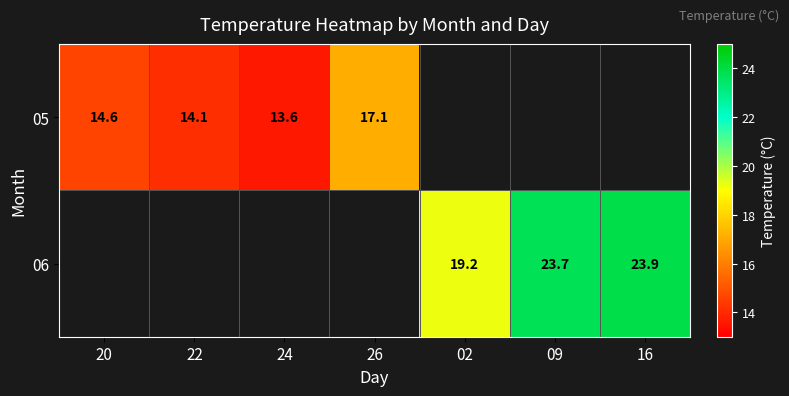

True or false: 06 has a value of 19.2 at 02.

True